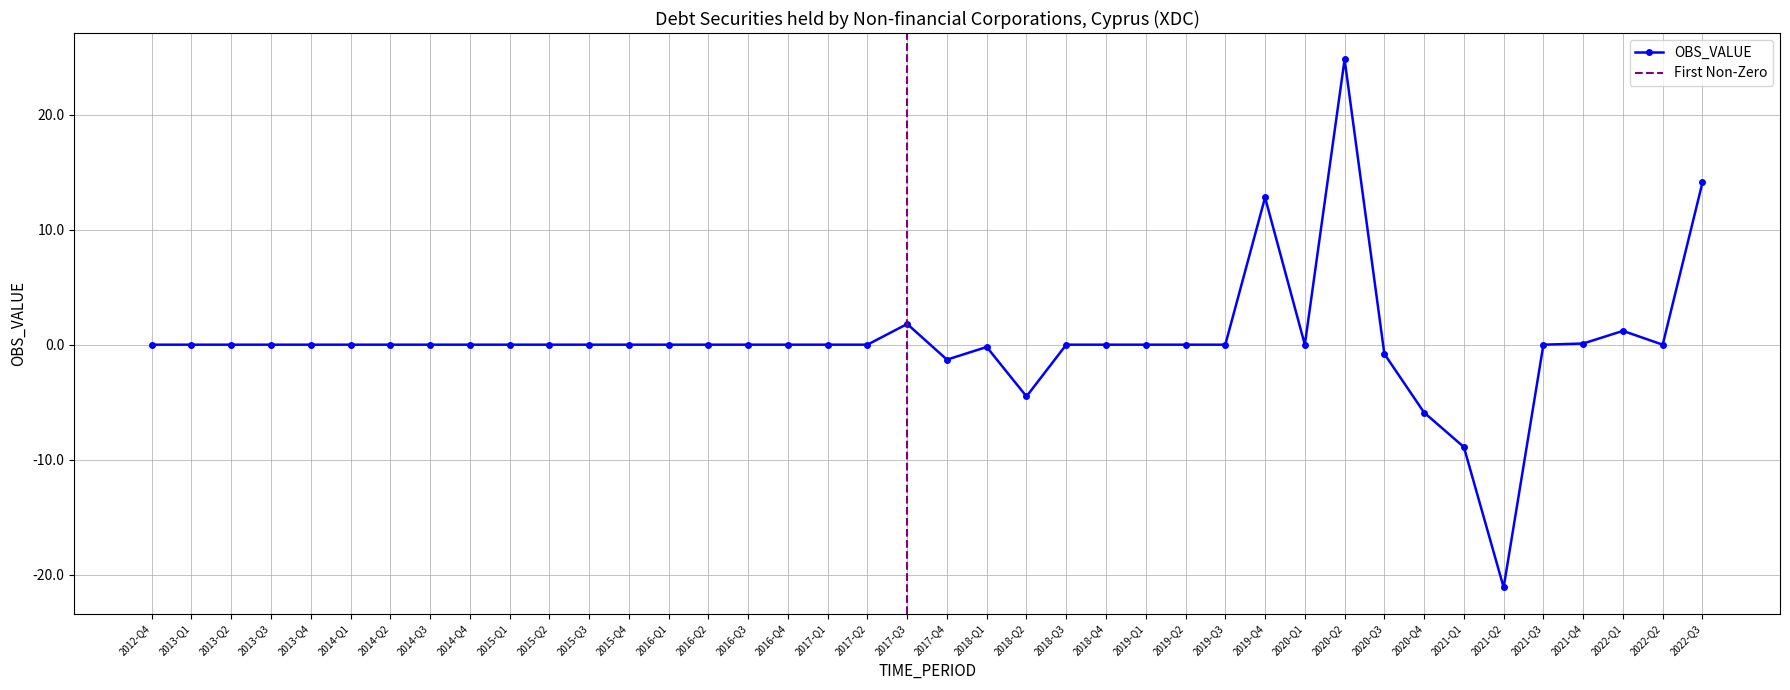

How many positive values are there?

6